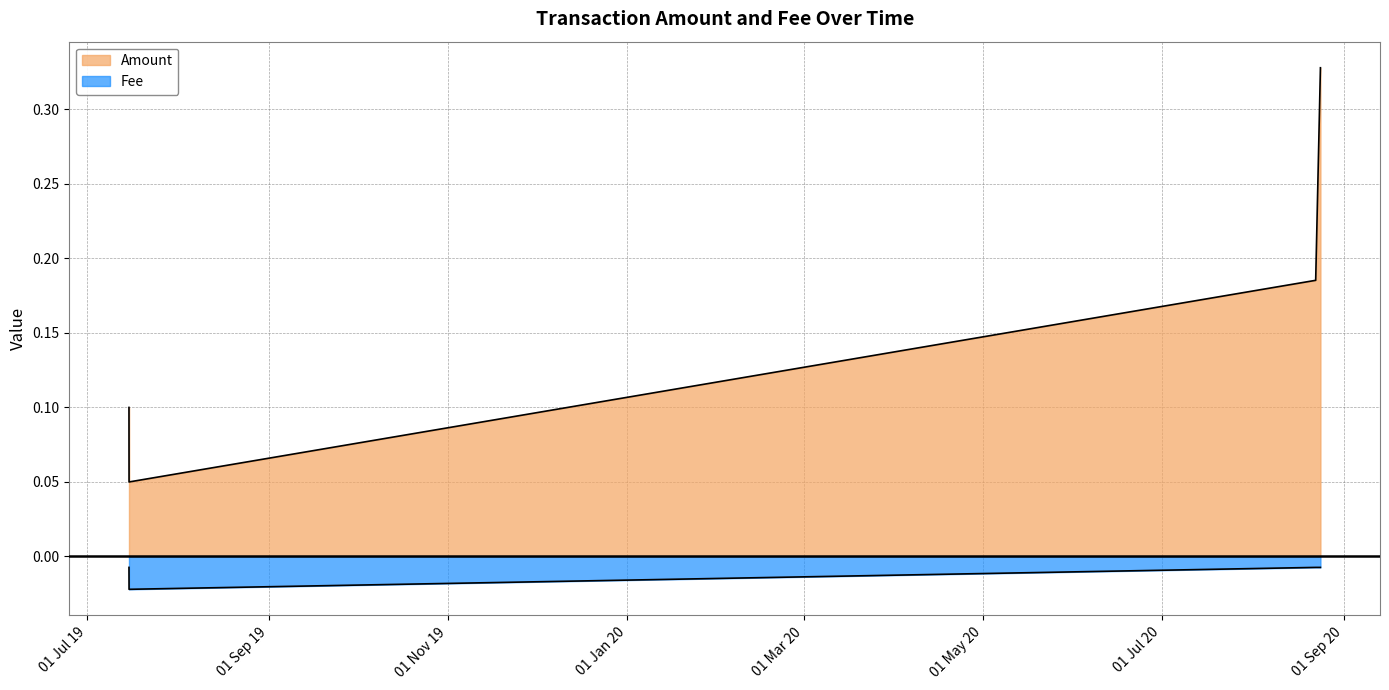

In Fee, how many points are lower than both neighbors (excluding endpoints)?

1